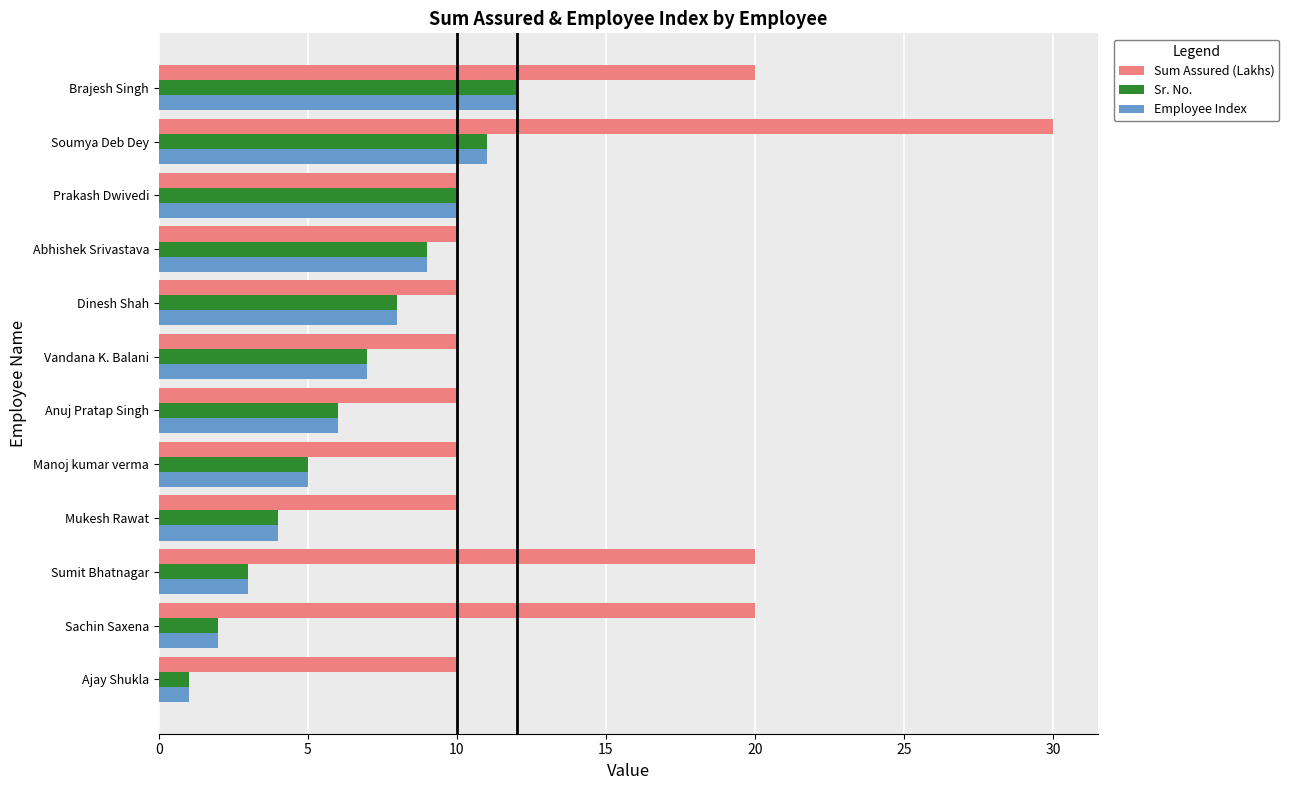

Which series has the largest range (max minus min)?

Sum Assured (Lakhs)